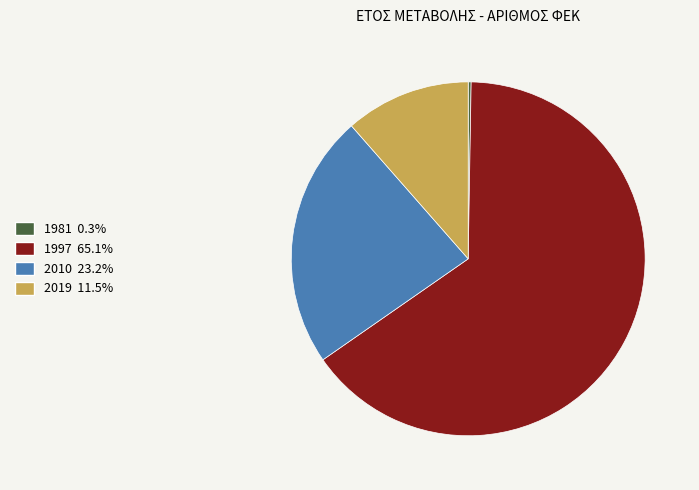

Is 2019 the majority of the pie?

No